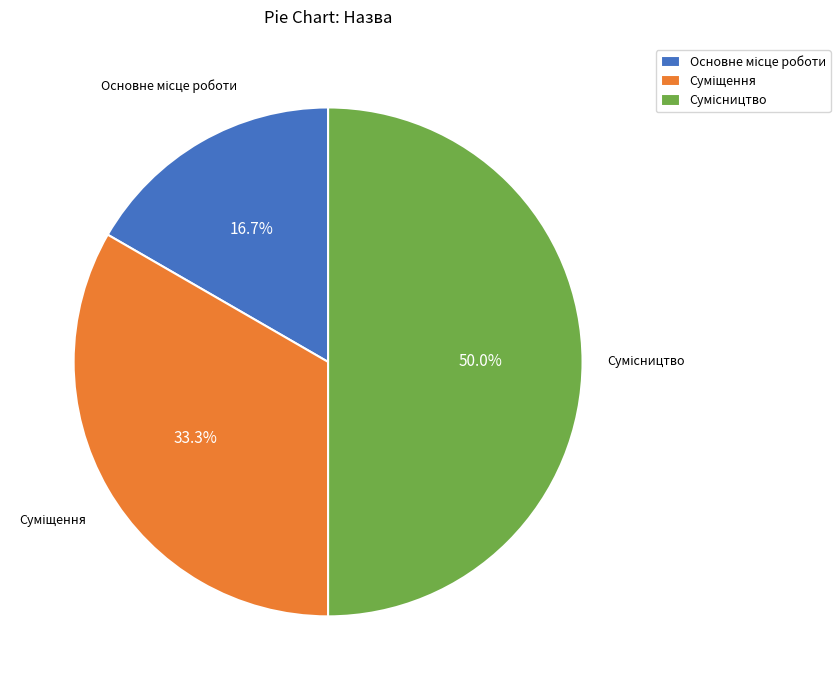

How many slices are in this pie chart?

3